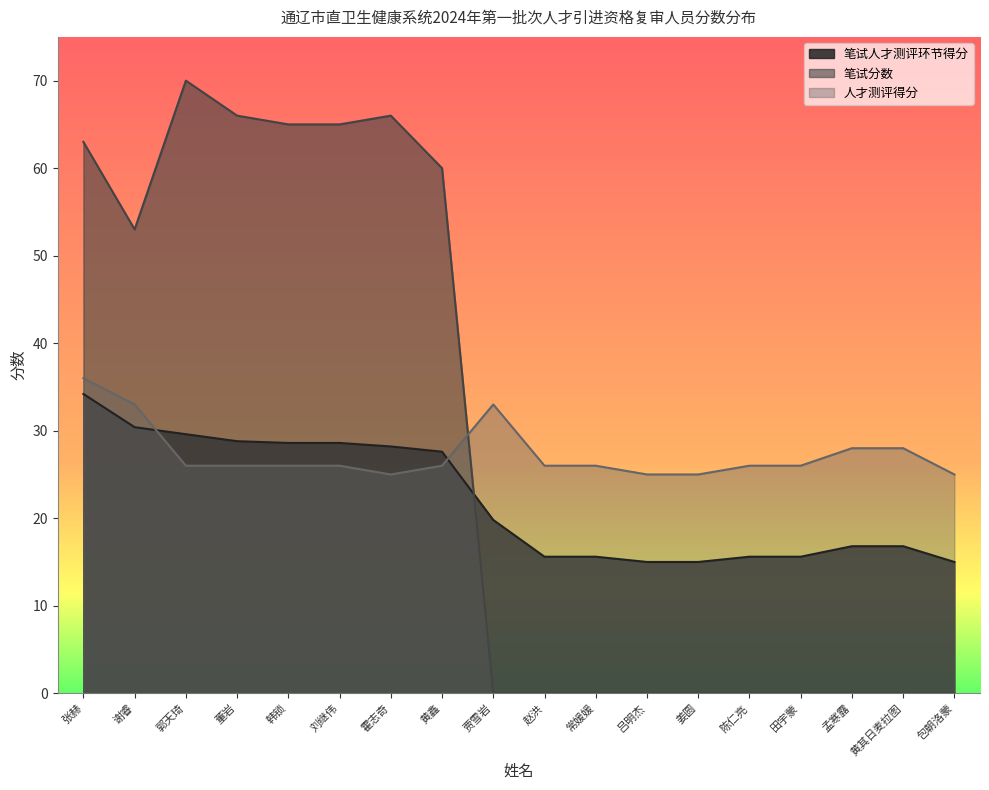

List the labels in order of 笔试人才测评环节得分 value, largest first.

张赫, 谢睿, 郭天琦, 董岩, 韩锁, 刘继伟, 霍志奇, 黄鑫, 贾雪岩, 孟寒露, 黄其日麦拉图, 赵洪, 常媛媛, 陈仁亮, 田宇蒙, 吕明杰, 姜圆, 包朝洛蒙